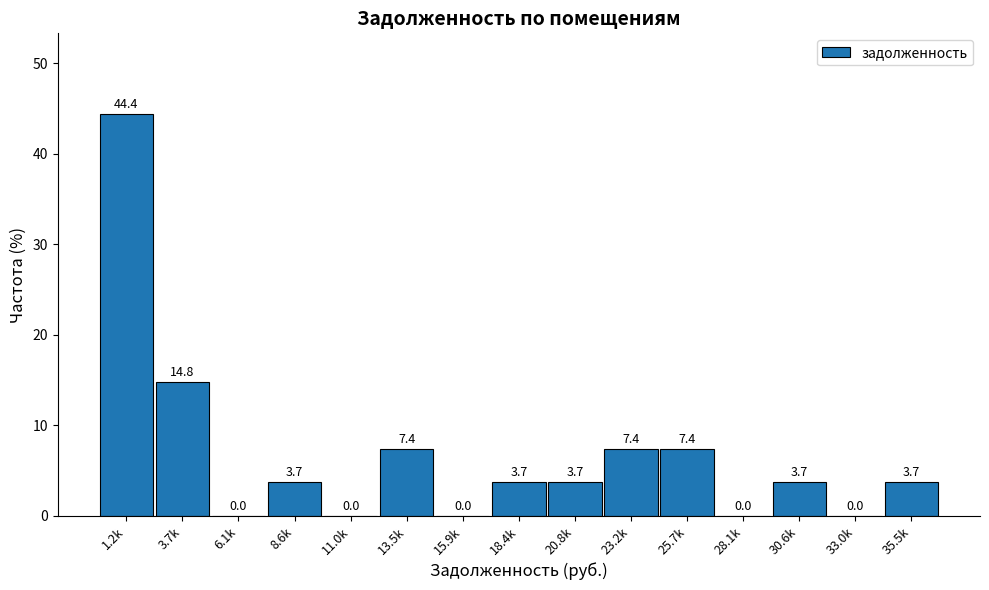

Reading left to right, extract all data points from this chart.

1.2k=44.4	3.7k=14.8	6.1k=0.0	8.6k=3.7	11.0k=0.0	13.5k=7.4	15.9k=0.0	18.4k=3.7	20.8k=3.7	23.2k=7.4	25.7k=7.4	28.1k=0.0	30.6k=3.7	33.0k=0.0	35.5k=3.7